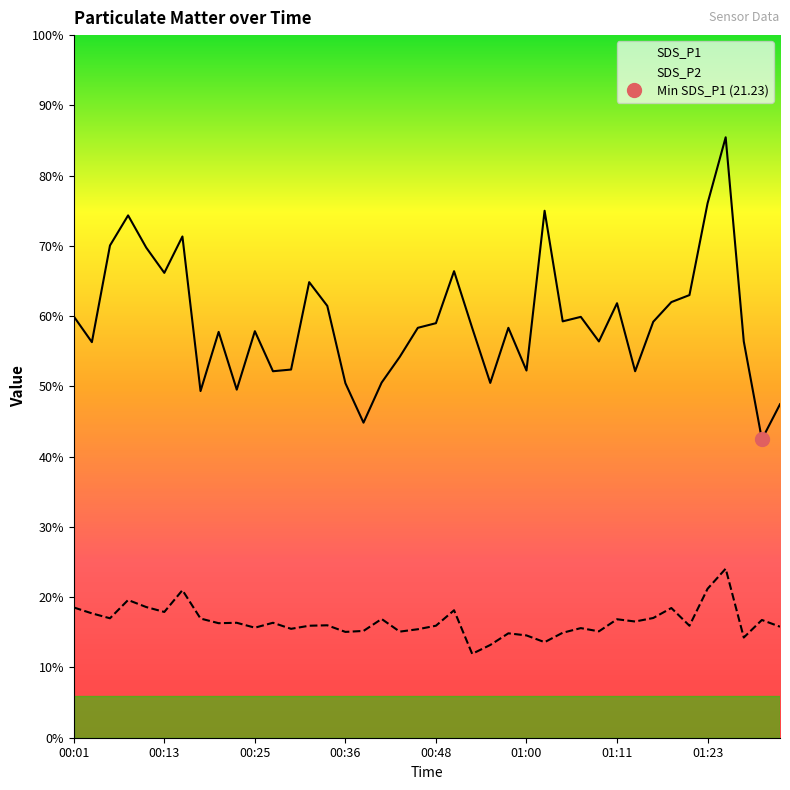

Reading left to right, extract all data points from this chart.

SDS_P1: 30.0	28.1	35.0	37.2	34.9	33.1	35.7	24.7	28.9	24.8	28.9	26.1	26.2	32.4	30.7	25.2	22.4	25.3	27.1	29.2	29.5	33.2	29.2	25.2	29.2	26.1	37.5	29.6	29.9	28.2	30.9	26.1	29.6	31.0	31.5	38.0	42.7	28.2	21.2	23.7
SDS_P2: 9.3	8.8	8.5	9.8	9.3	8.9	10.5	8.5	8.2	8.2	7.8	8.2	7.8	8.0	8.0	7.5	7.6	8.4	7.5	7.7	8.0	9.1	6.0	6.6	7.4	7.3	6.8	7.5	7.8	7.6	8.4	8.3	8.5	9.2	8.0	10.6	12.0	7.1	8.4	7.9